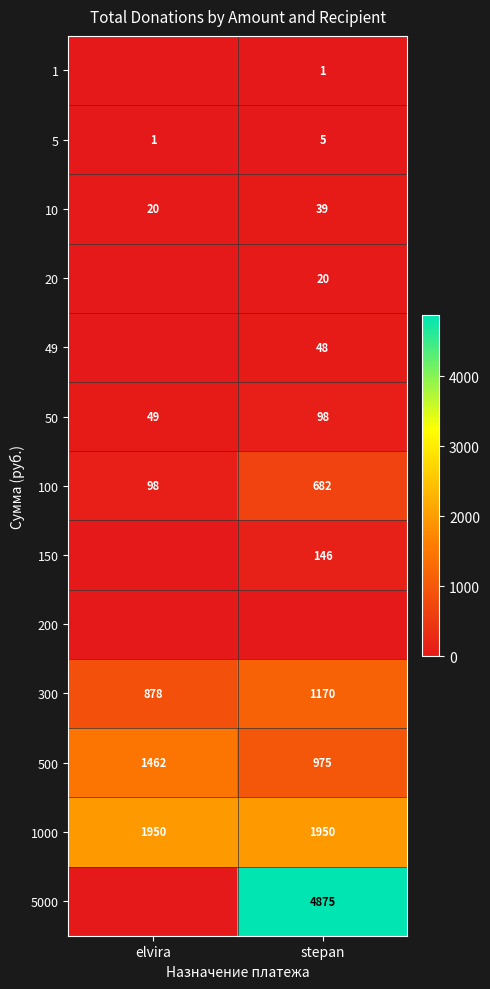

List the labels in order of 100 value, largest first.

stepan, elvira